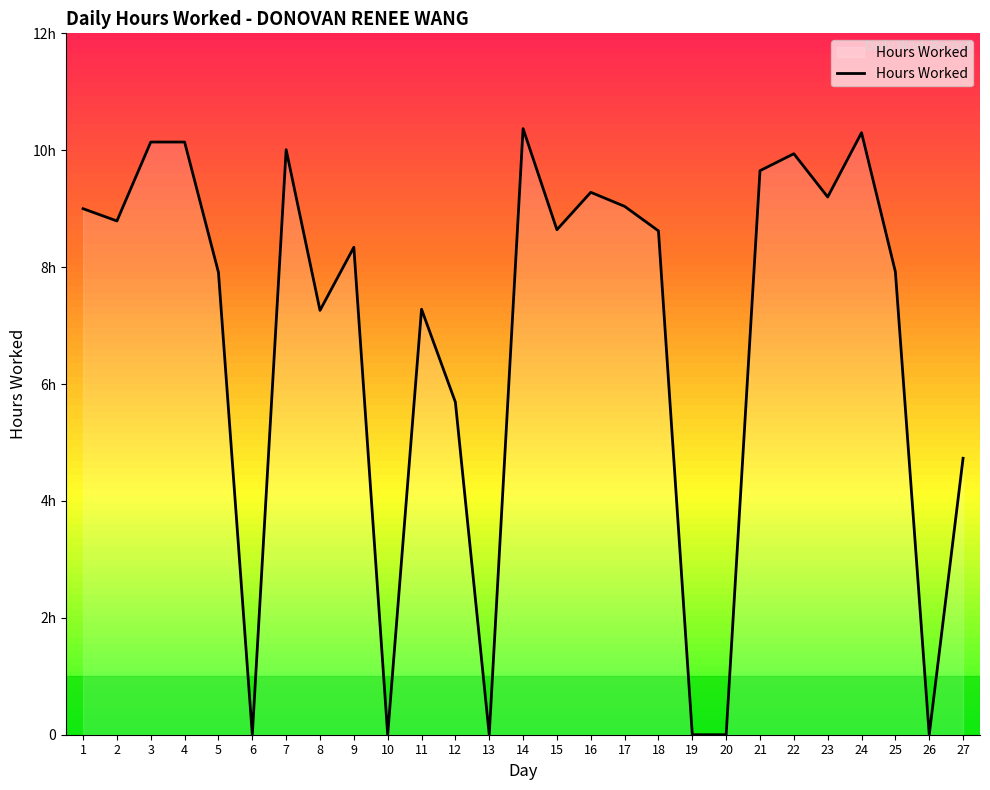

At which category does the chart reach its peak across all series?

14